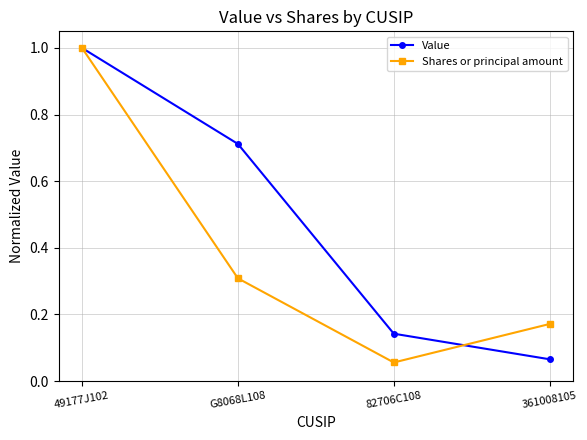

How many lines are shown in the chart?

2